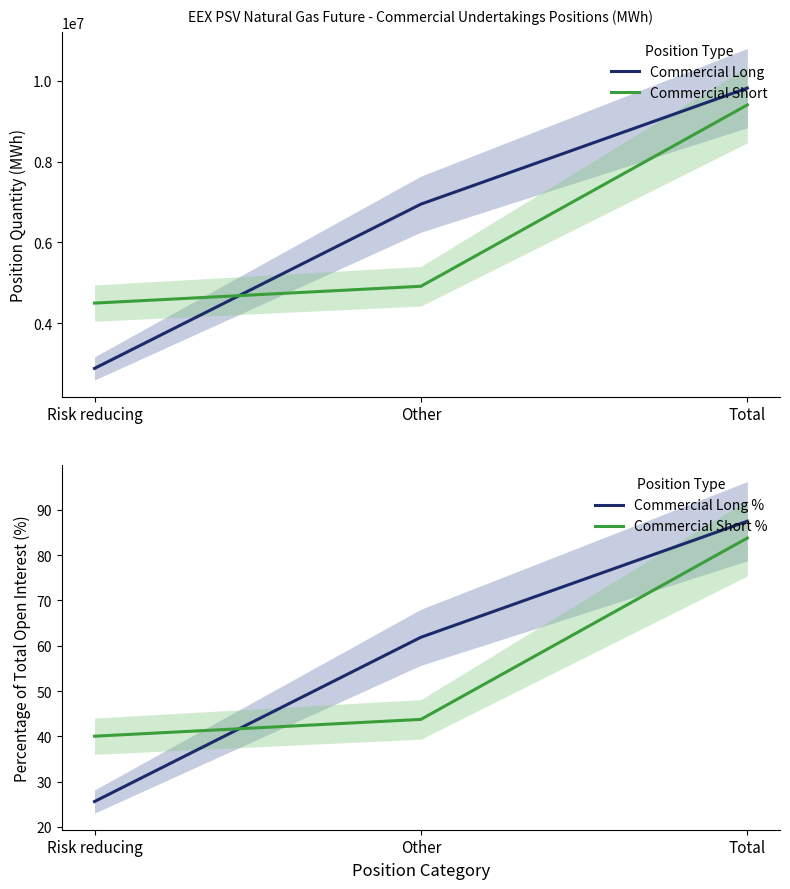

How many data points in Commercial Short are less than 4910400?

1